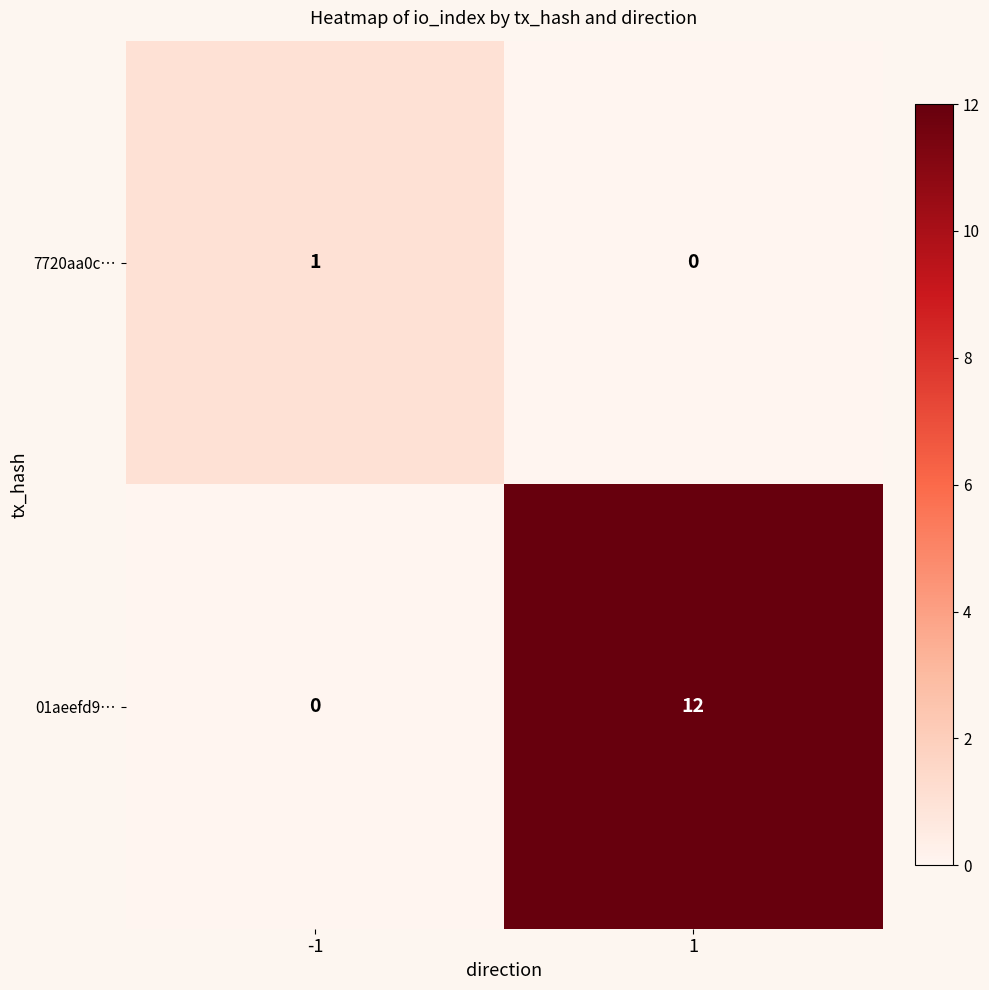

Is it true that 7720aa0c… equals 0 at 1?

True